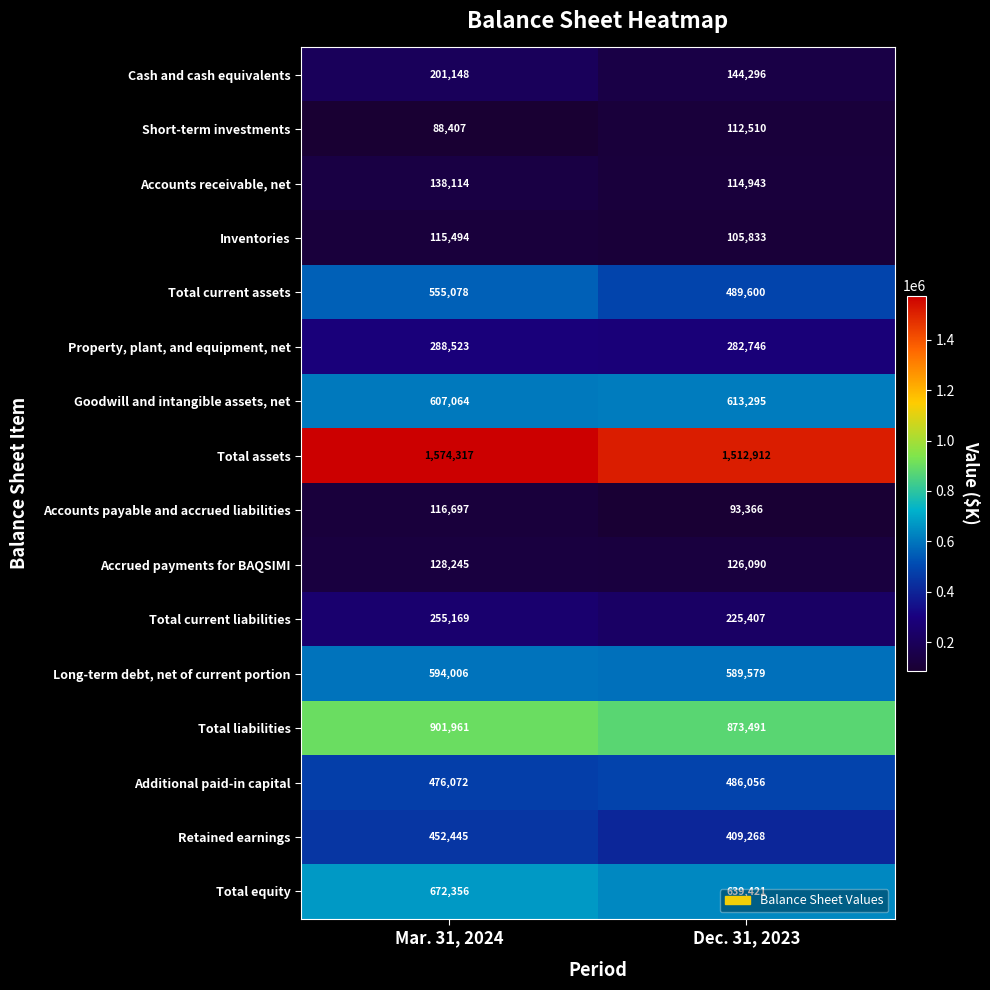

At Mar. 31, 2024, list the series in order from largest to smallest.

Total assets, Total liabilities, Total equity, Goodwill and intangible assets, net, Long-term debt, net of current portion, Total current assets, Additional paid-in capital, Retained earnings, Property, plant, and equipment, net, Total current liabilities, Cash and cash equivalents, Accounts receivable, net, Accrued payments for BAQSIMI, Accounts payable and accrued liabilities, Inventories, Short-term investments